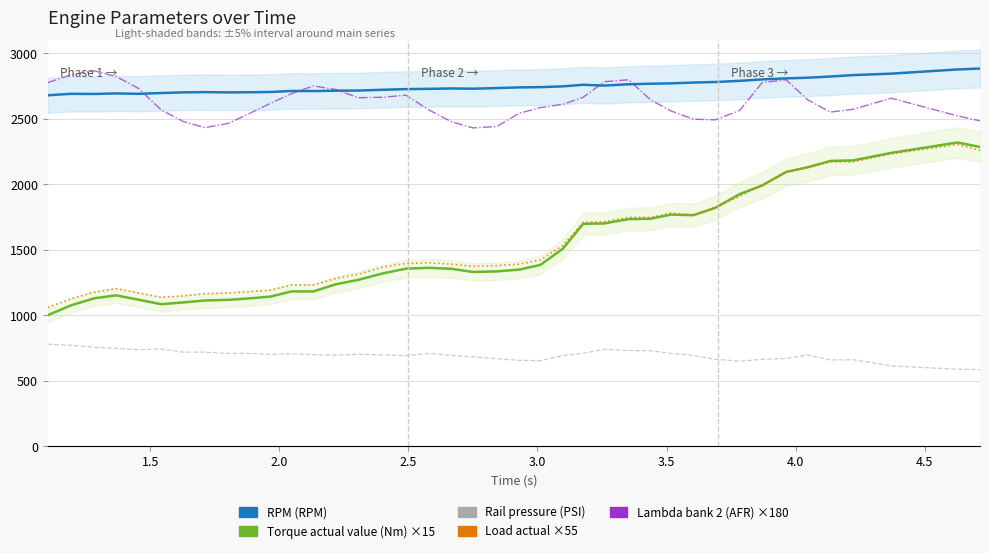

List the series in order of their peak value, highest first.

RPM (RPM), Lambda bank 2 (AFR) ×180, Torque actual value (Nm) ×15, Load actual ×55, Rail pressure (PSI)